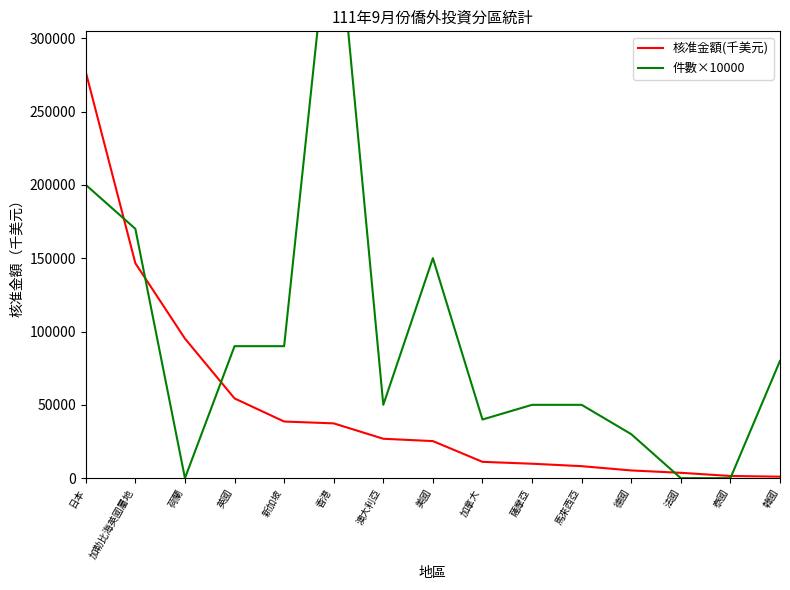

At which label does 核准金額(千美元) first exceed 25279?

日本